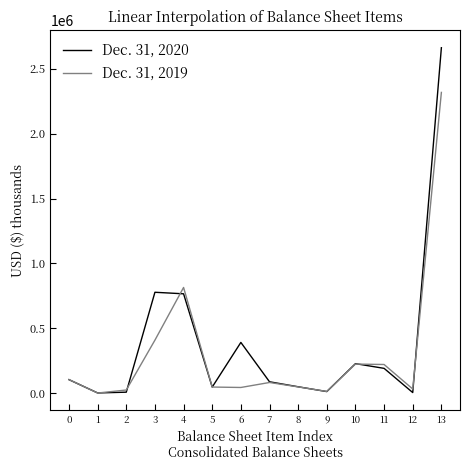

Is the value of Dec. 31, 2019 at 8 greater than the value of Dec. 31, 2020 at 13?

No